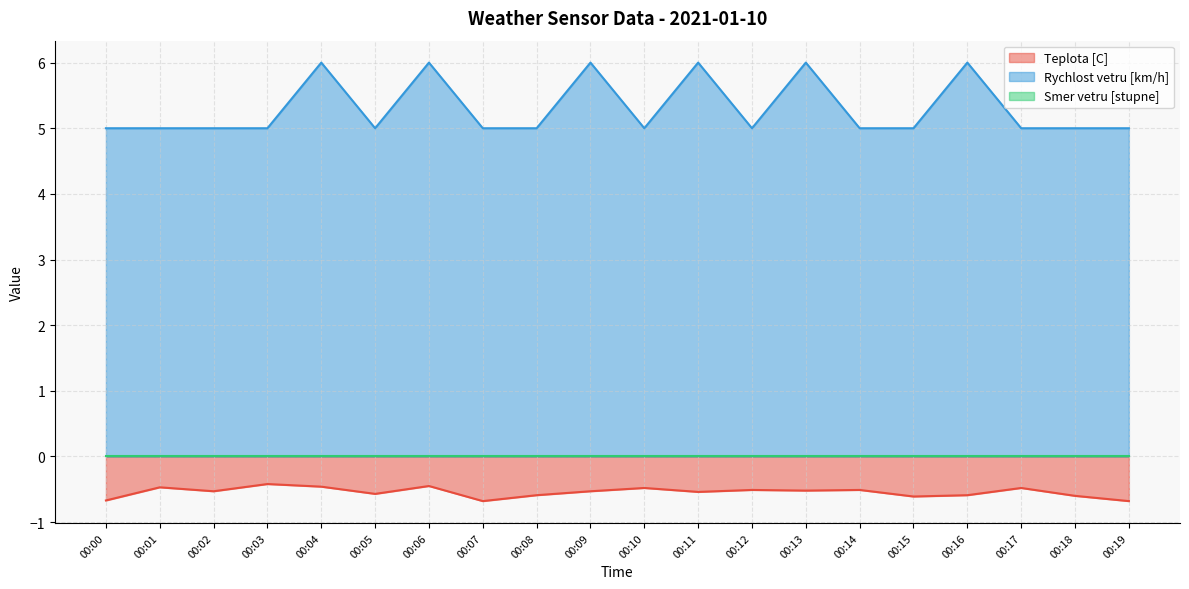

True or false: Teplota [C] and Rychlost vetru [km/h] cross at least once.

False